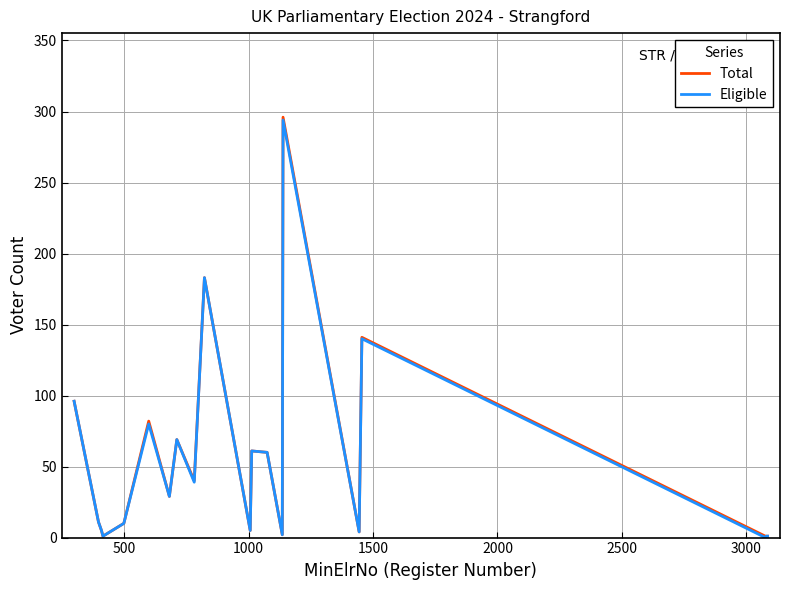

What is the maximum value shown in the chart?

296